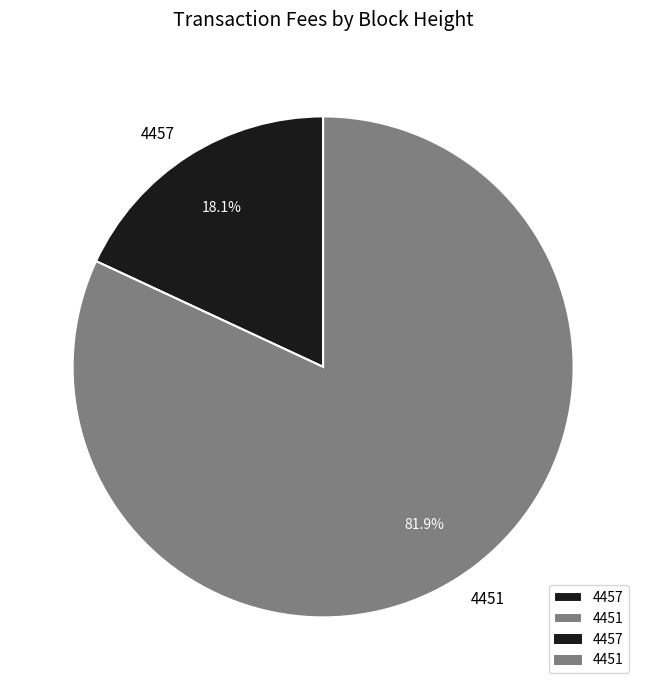

Which has a higher value, 4457 or 4451?

4451